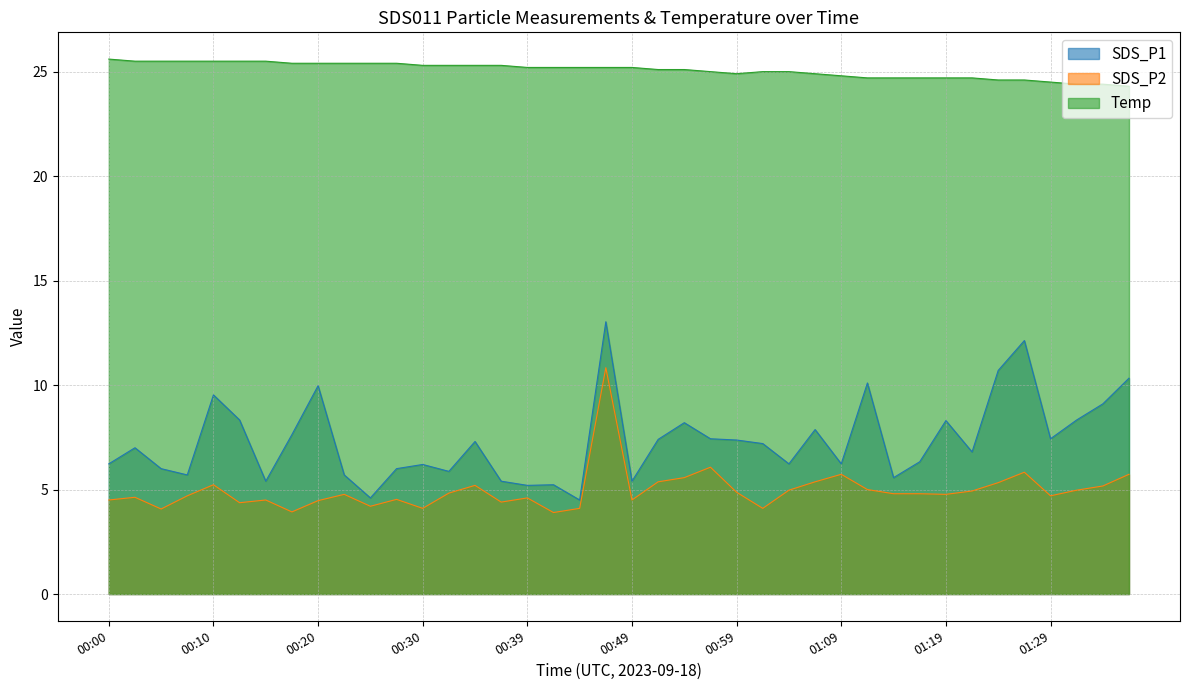

How many categories are shown in the chart?

40